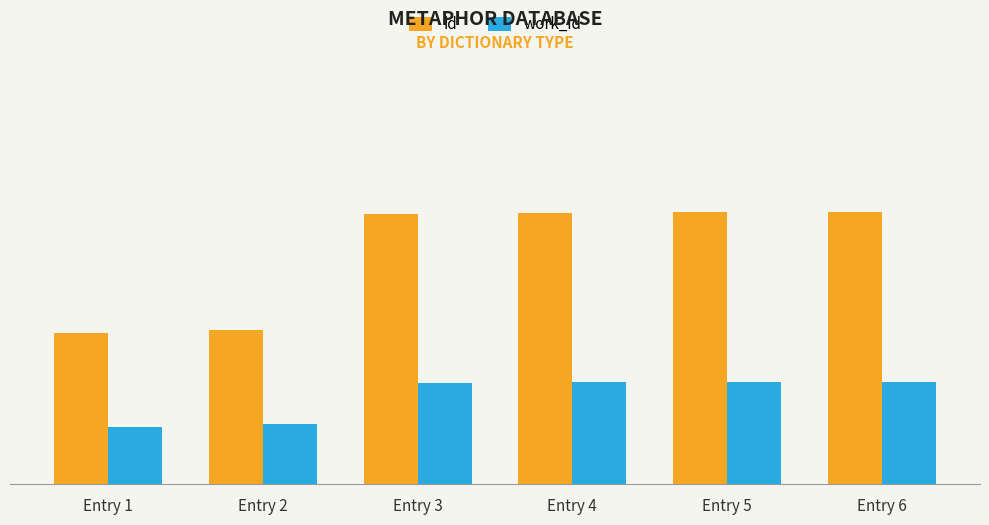

Does the chart contain any negative values?

No